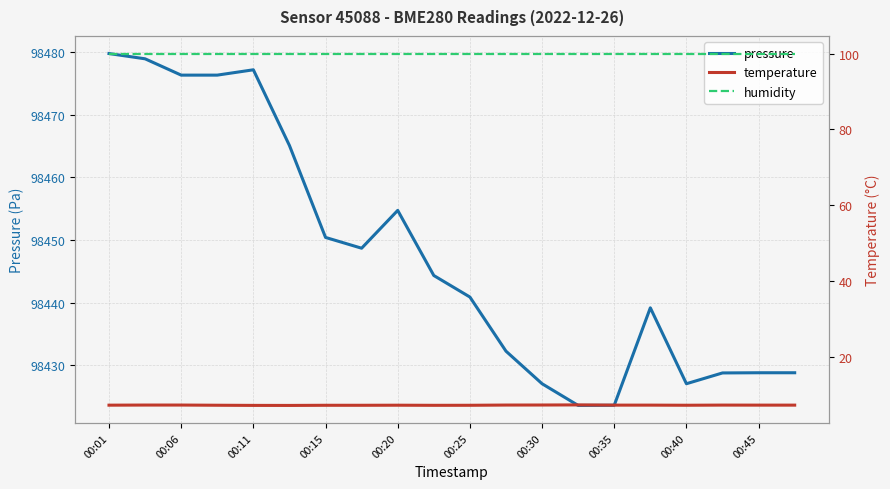

True or false: humidity and temperature intersect in this chart.

False